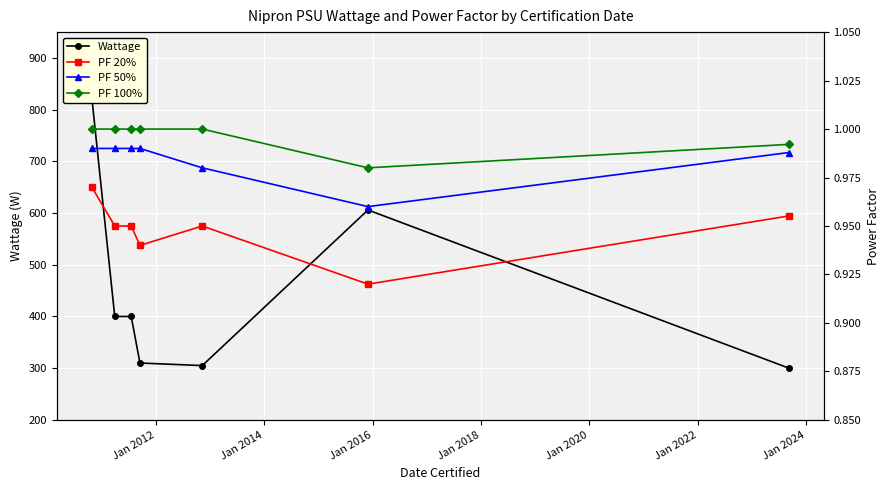

True or false: PF 20% has more than 1 interior local peaks.

False